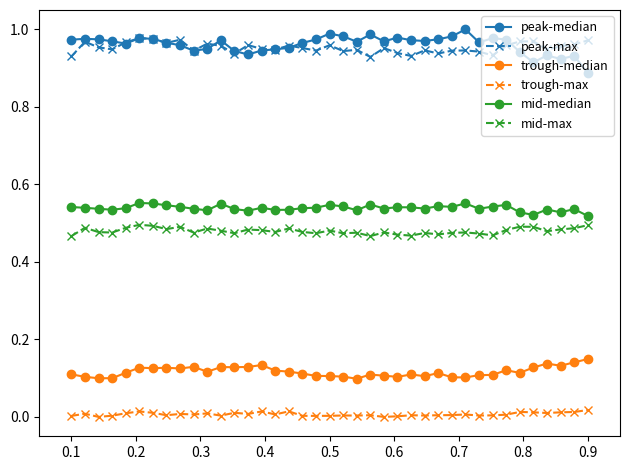

At how many categories does at least one series exceed 0?

39